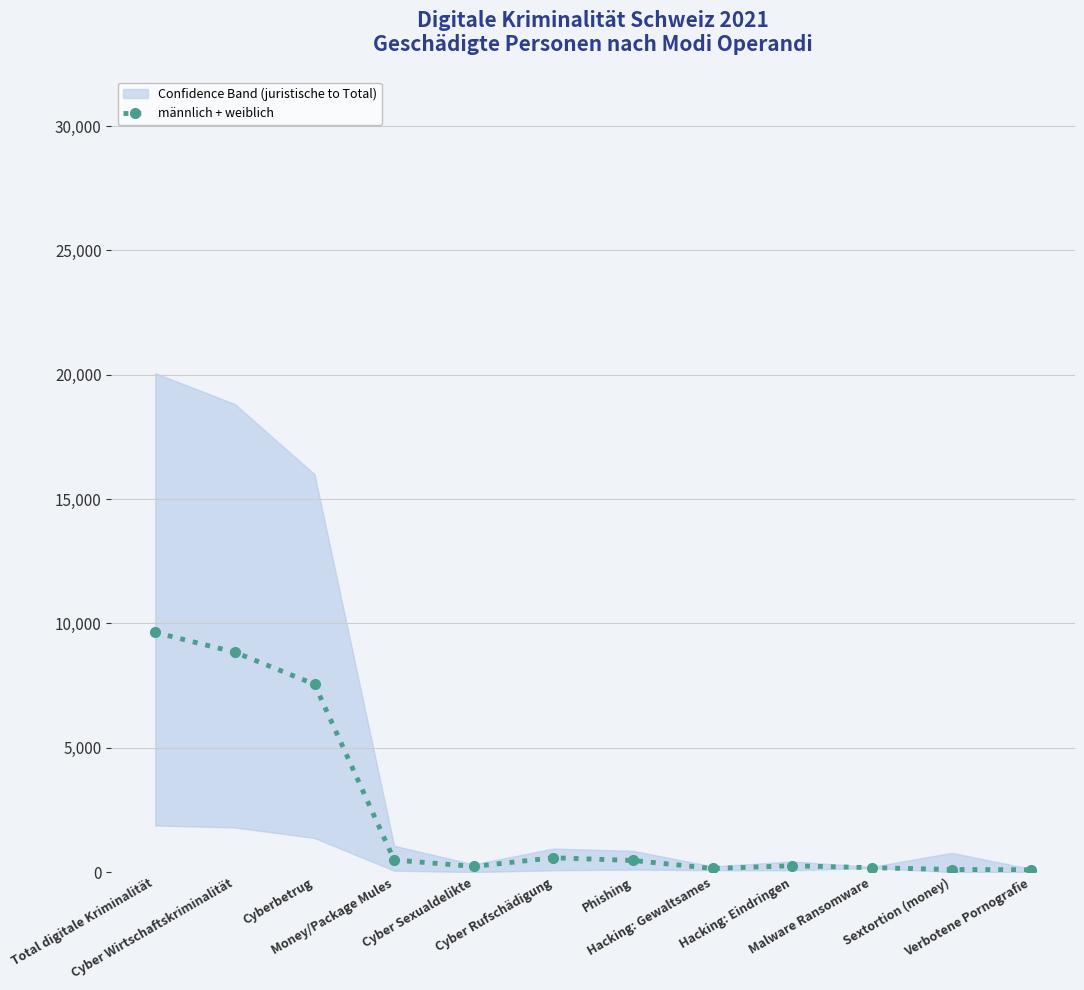

What is the difference between the second highest and second lowest values?

8738